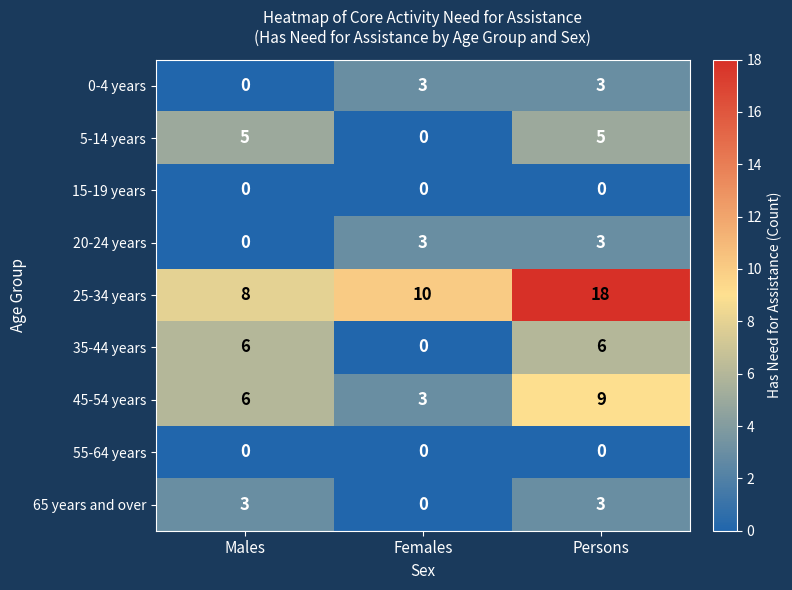

How many series are shown in this chart?

9